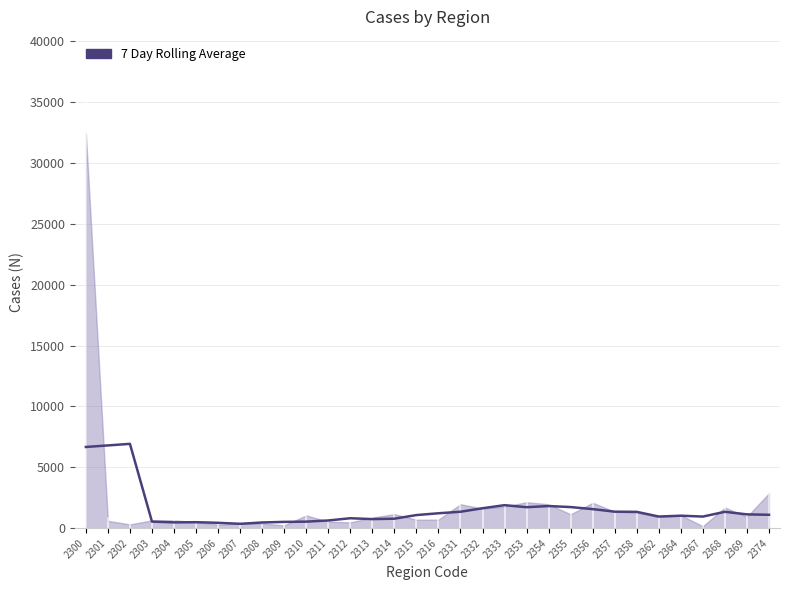

At which category does the chart reach its peak across all series?

2302